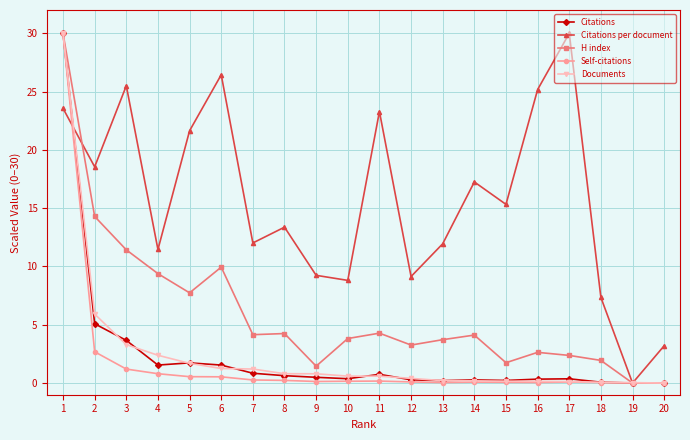

Which series has the largest total across all categories?

Citations per document